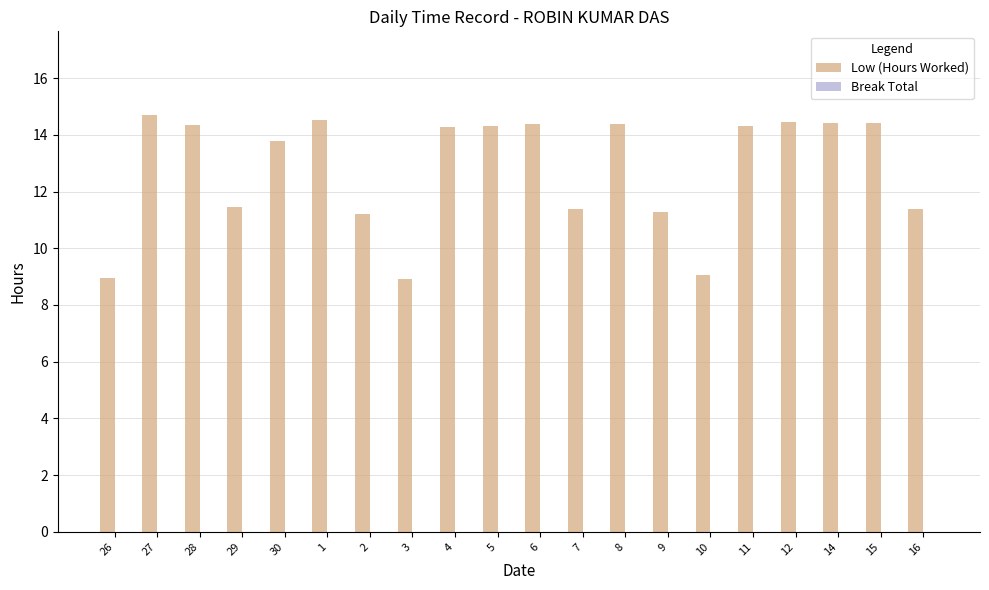

What is the difference between the values at 10 and 27?

5.6